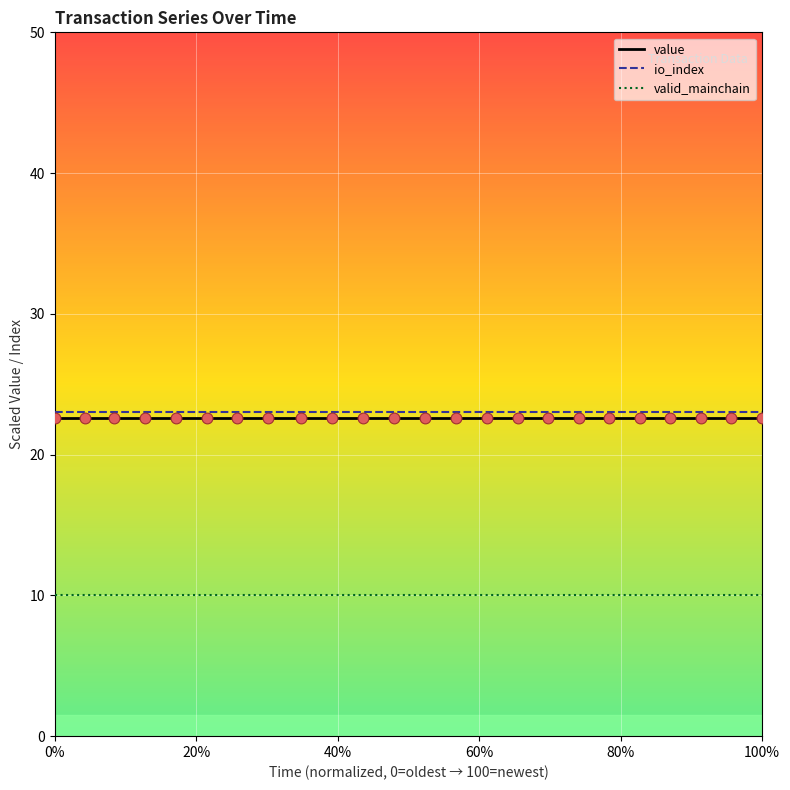

True or false: valid_mainchain and io_index intersect in this chart.

False